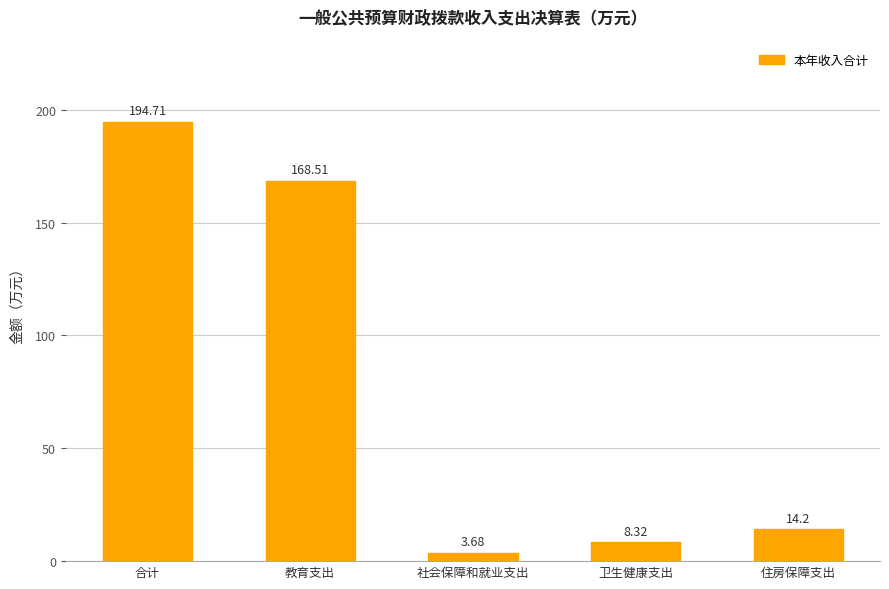

Which has a higher value, 合计 or 社会保障和就业支出?

合计